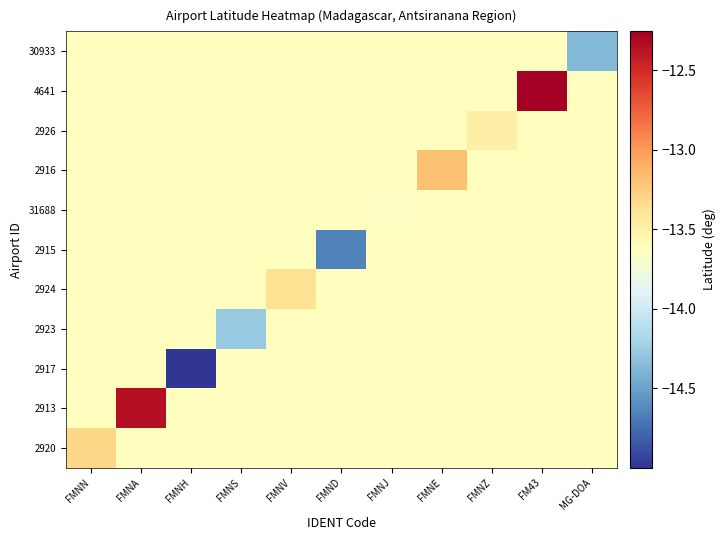

What is the total value across all series at FMNE?

-149.5